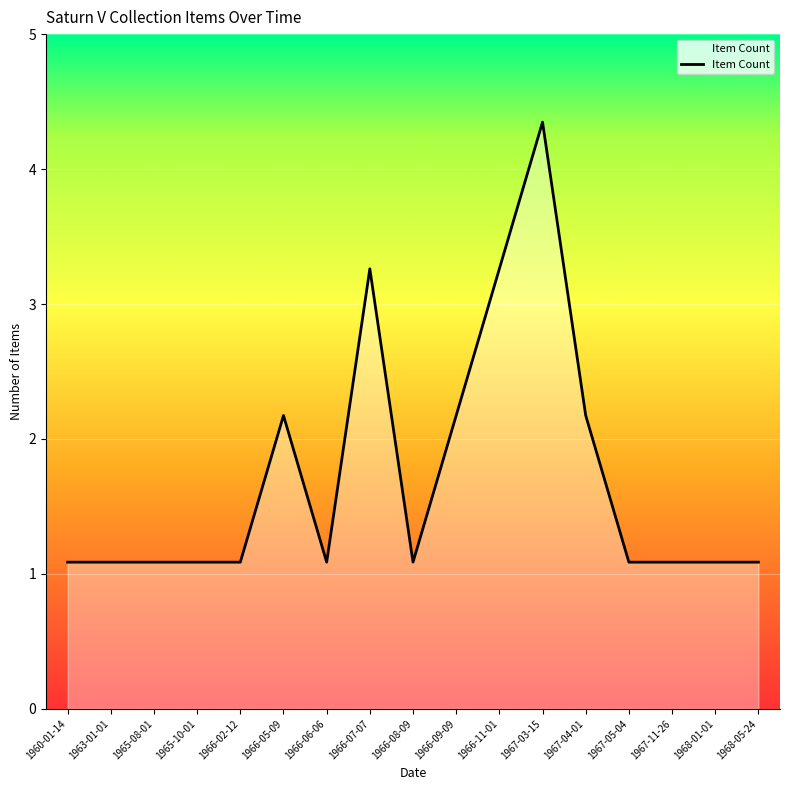

Does the chart display data point markers on the line(s)?

No